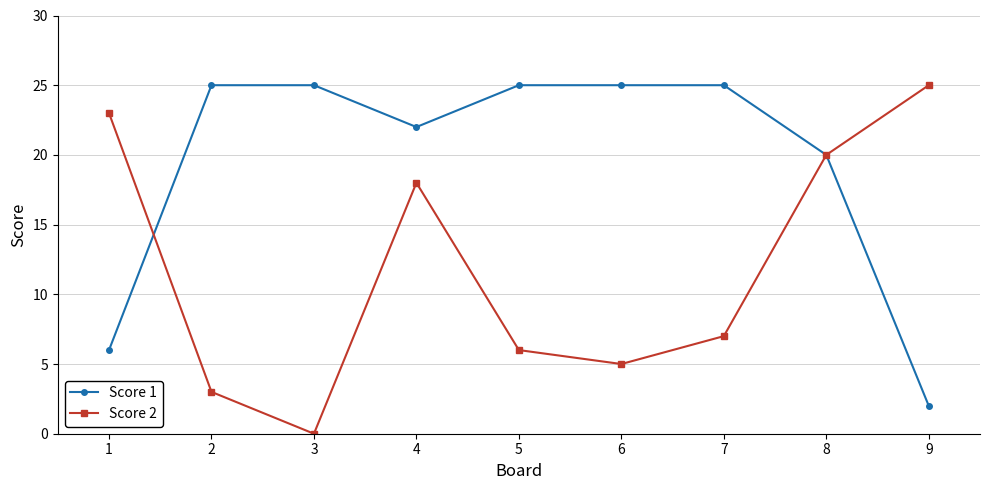

What is the greatest value displayed?

25